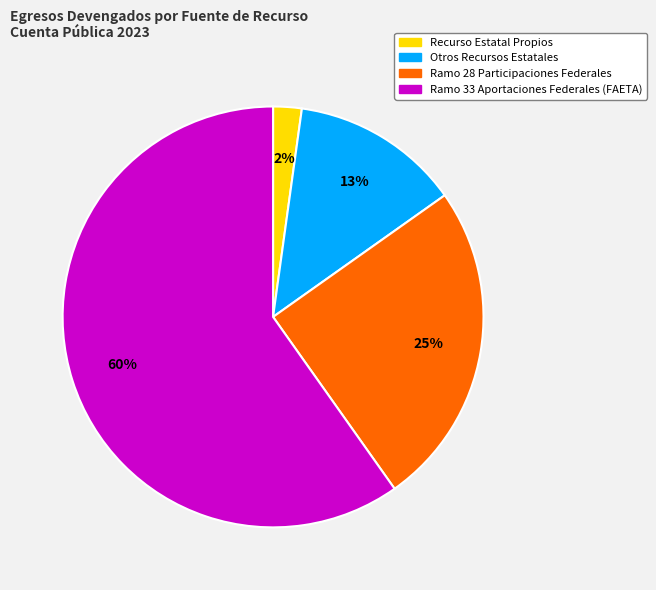

What percentage is the Otros Recursos Estatales slice, to the nearest percent?

13%